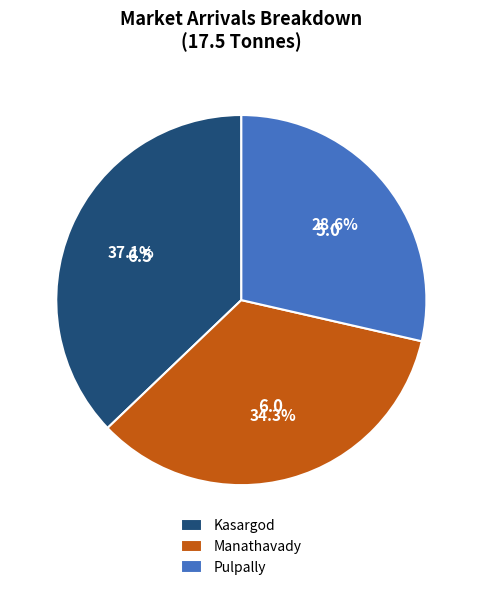

Rank the categories by value from highest to lowest.

Kasargod, Manathavady, Pulpally